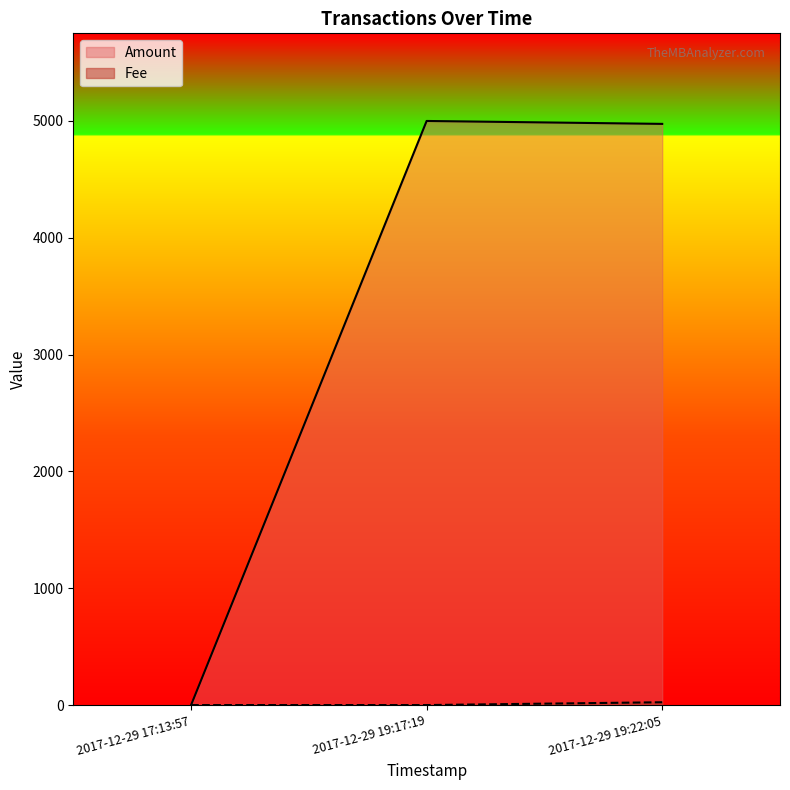

What is the maximum value shown in the chart?

5000